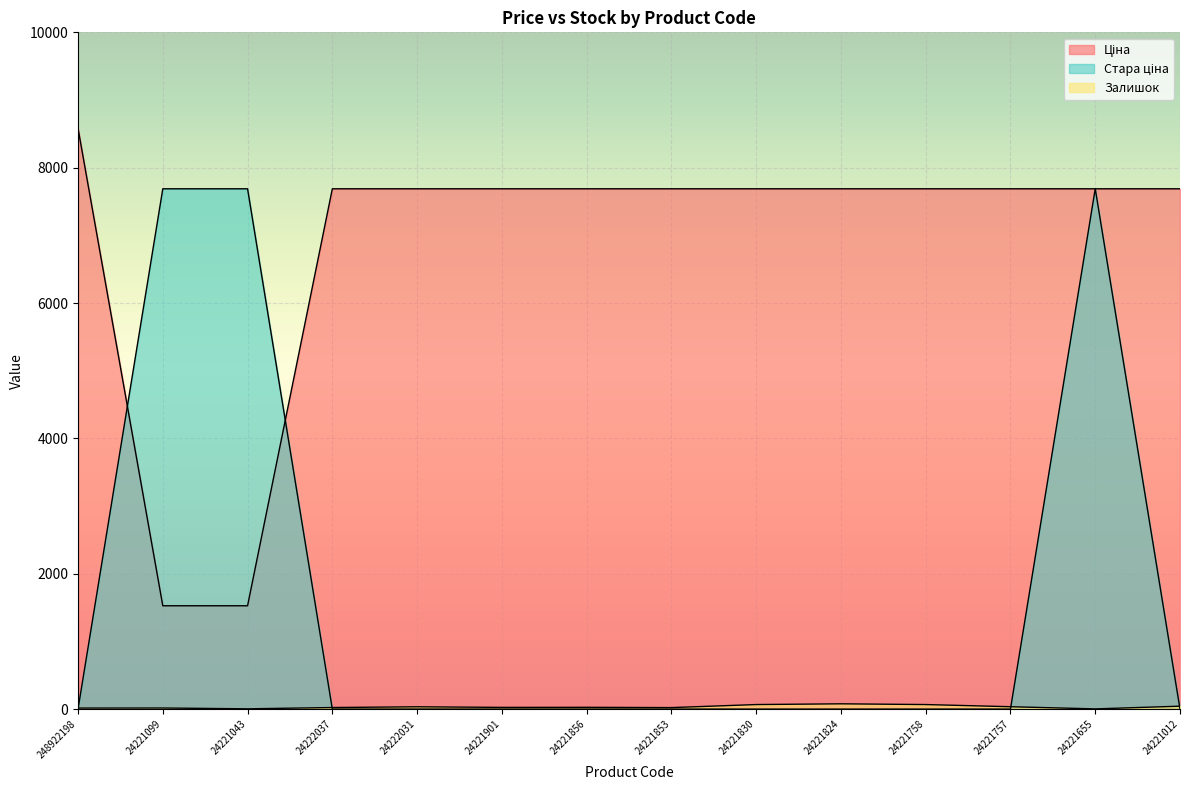

Which series has the largest total across all categories?

Ціна